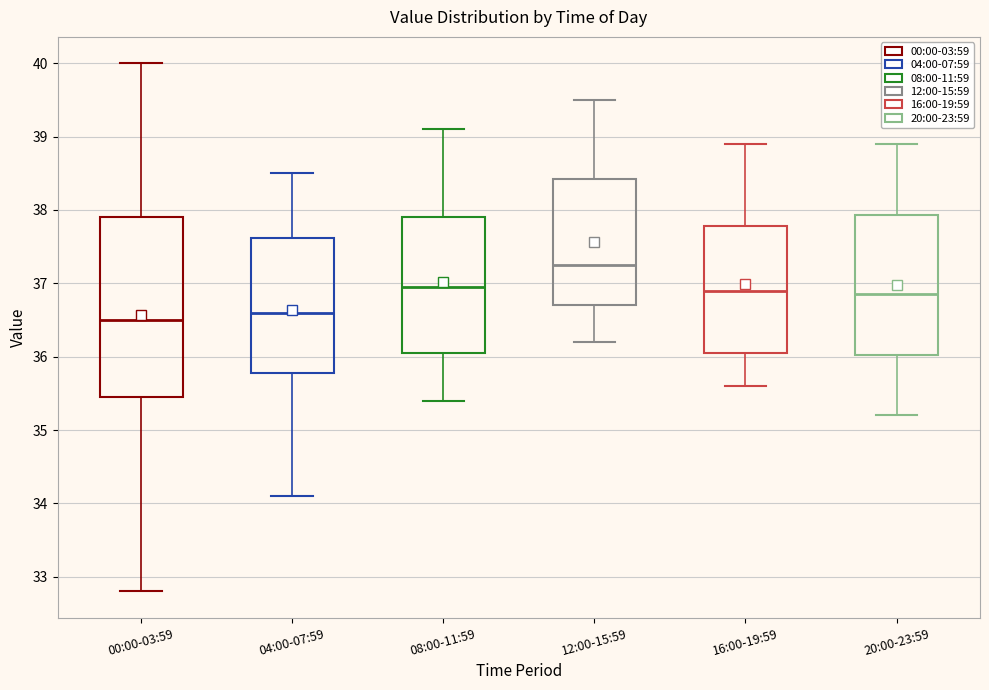

Reading left to right, transcribe this box plot: for each box, give where its median line is, the range the box spans, and where its two whiskers end, as read against the y-axis. The values are not printed on the chart, so give them approximately, as read against the axis.

00:00-03:59: median 36.5, box 35.5 to 37.9, whiskers 32.8 to 40.0
04:00-07:59: median 36.6, box 35.8 to 37.6, whiskers 34.1 to 38.5
08:00-11:59: median 37.0, box 36.1 to 37.9, whiskers 35.4 to 39.1
12:00-15:59: median 37.3, box 36.7 to 38.4, whiskers 36.2 to 39.5
16:00-19:59: median 36.9, box 36.1 to 37.8, whiskers 35.6 to 38.9
20:00-23:59: median 36.9, box 36.0 to 37.9, whiskers 35.2 to 38.9